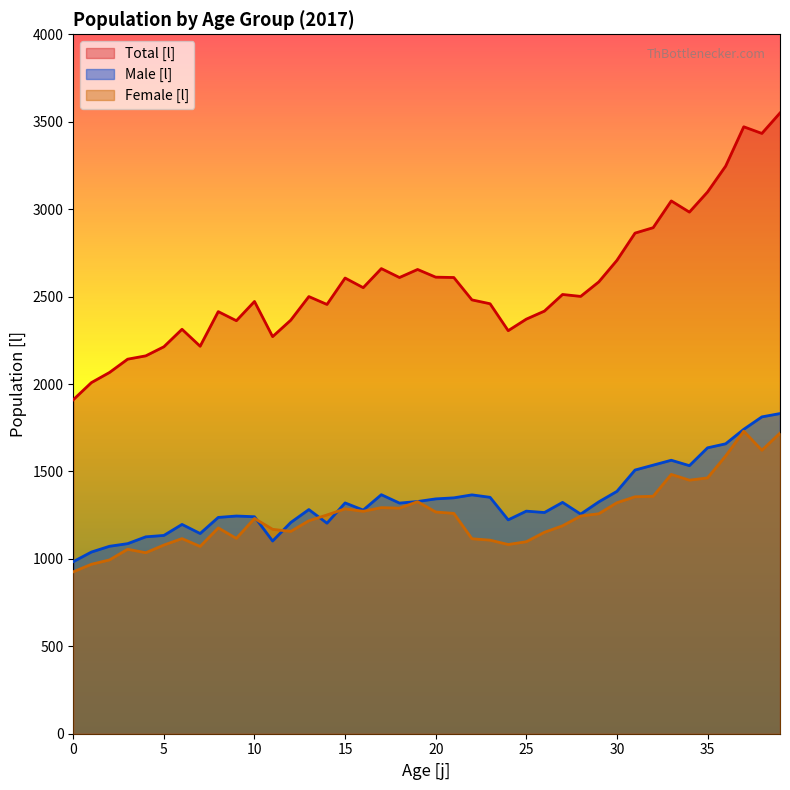

Which series has the largest total across all categories?

Total [l]